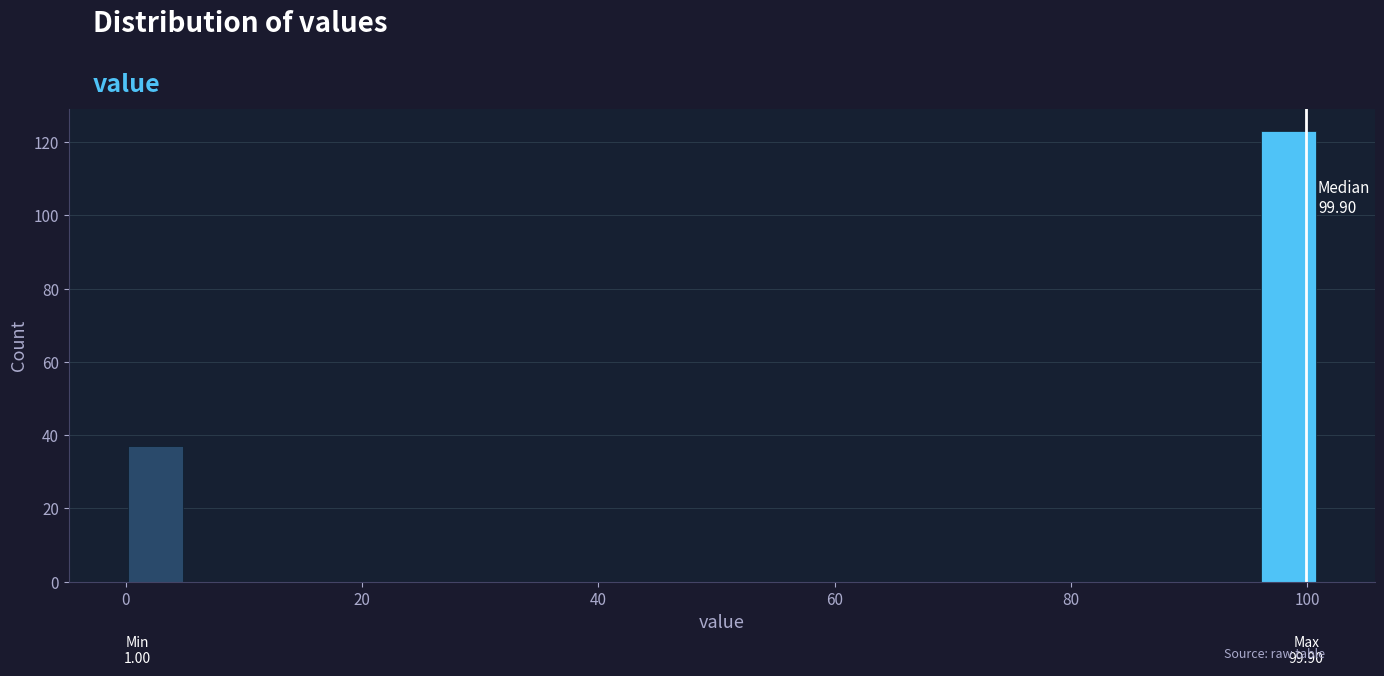

Around what value on the x-axis is the tallest bar? Give the approximate position of its centre, as read against the axis.

98